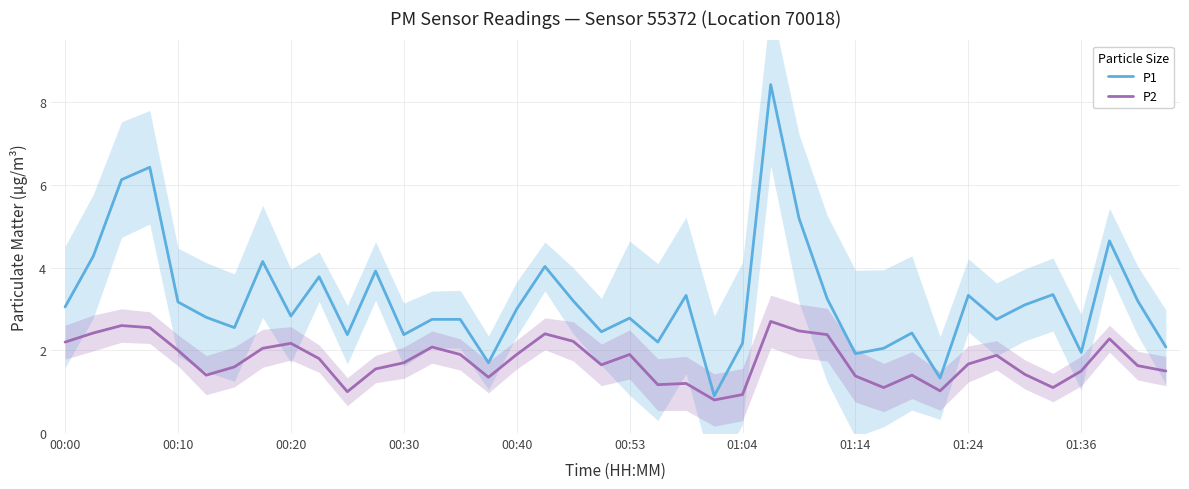

True or false: P2 and P1 cross at least once.

False